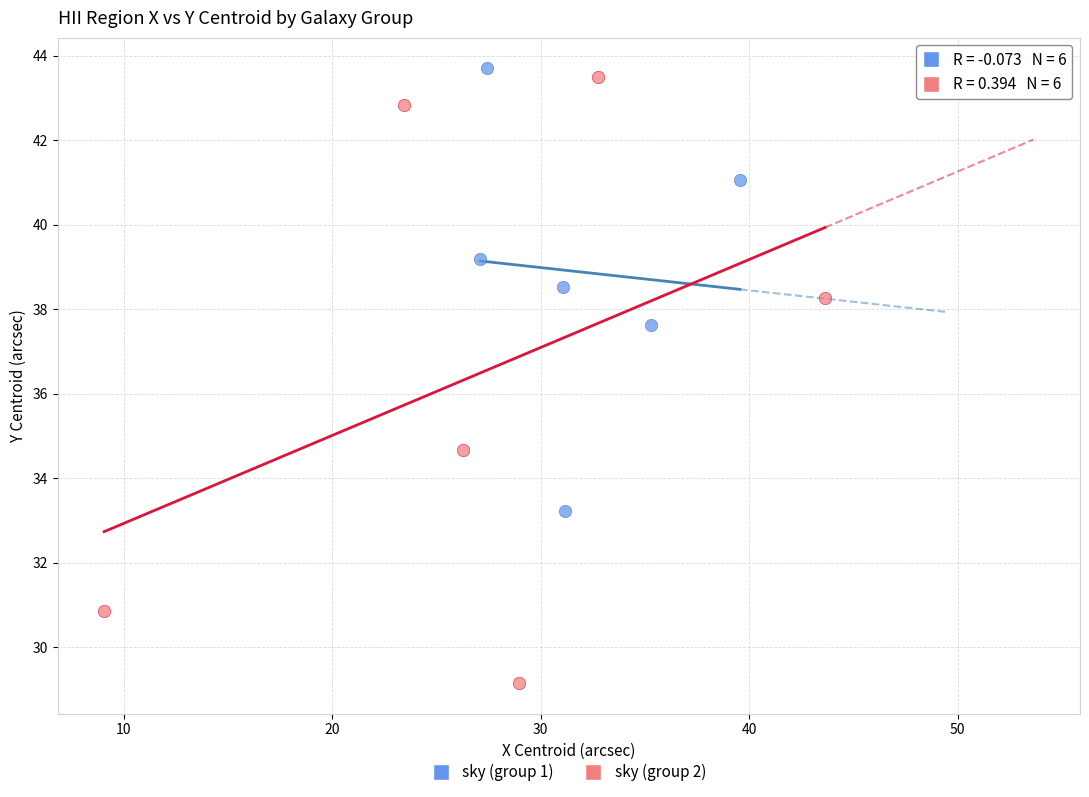

What are all the series names shown in the legend?

sky (group 1), sky (group 2)